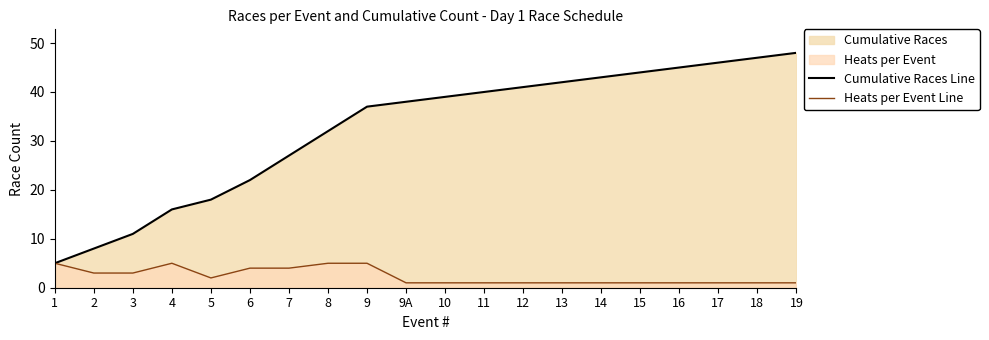

True or false: Heats per Event Line has a value of 7 at 8.

False